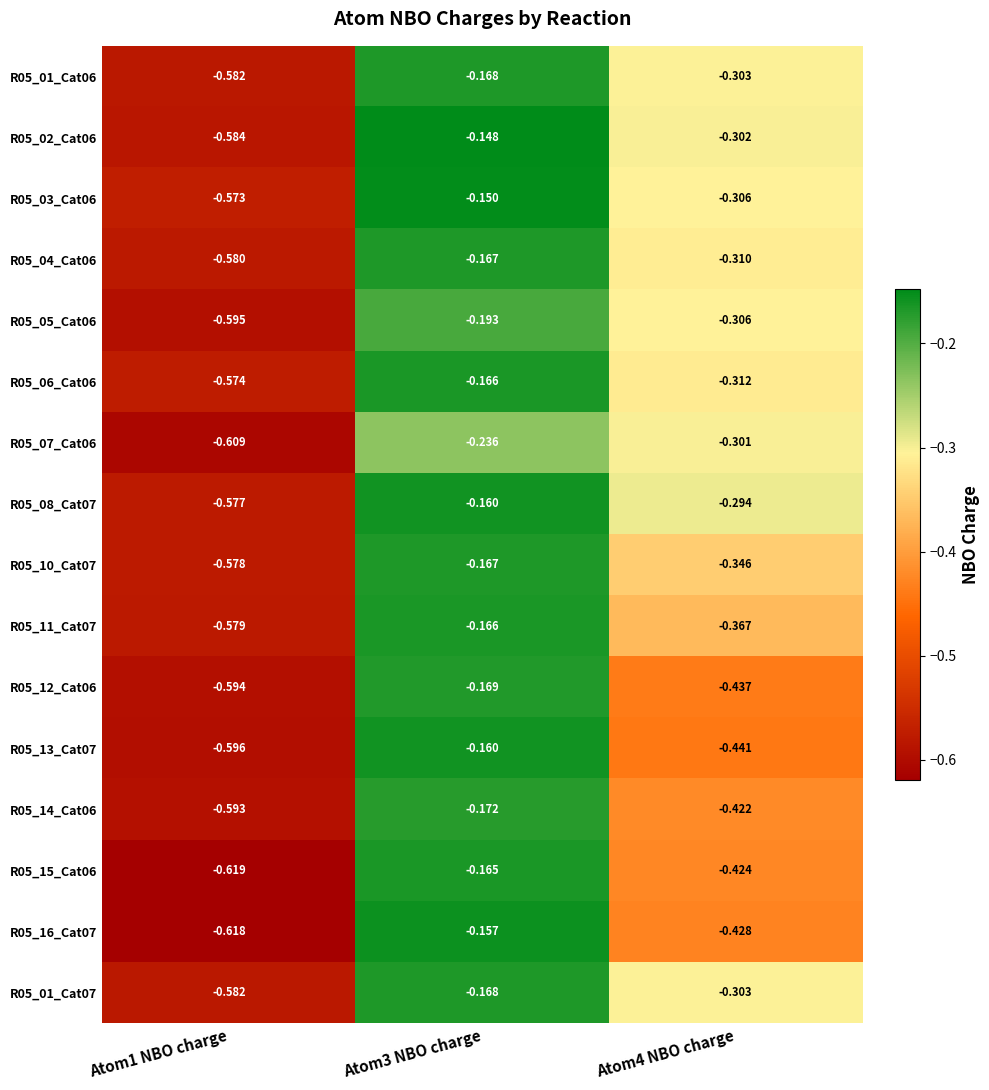

Is the value of R05_11_Cat07 at Atom1 NBO charge greater than the value of R05_10_Cat07 at Atom1 NBO charge?

No